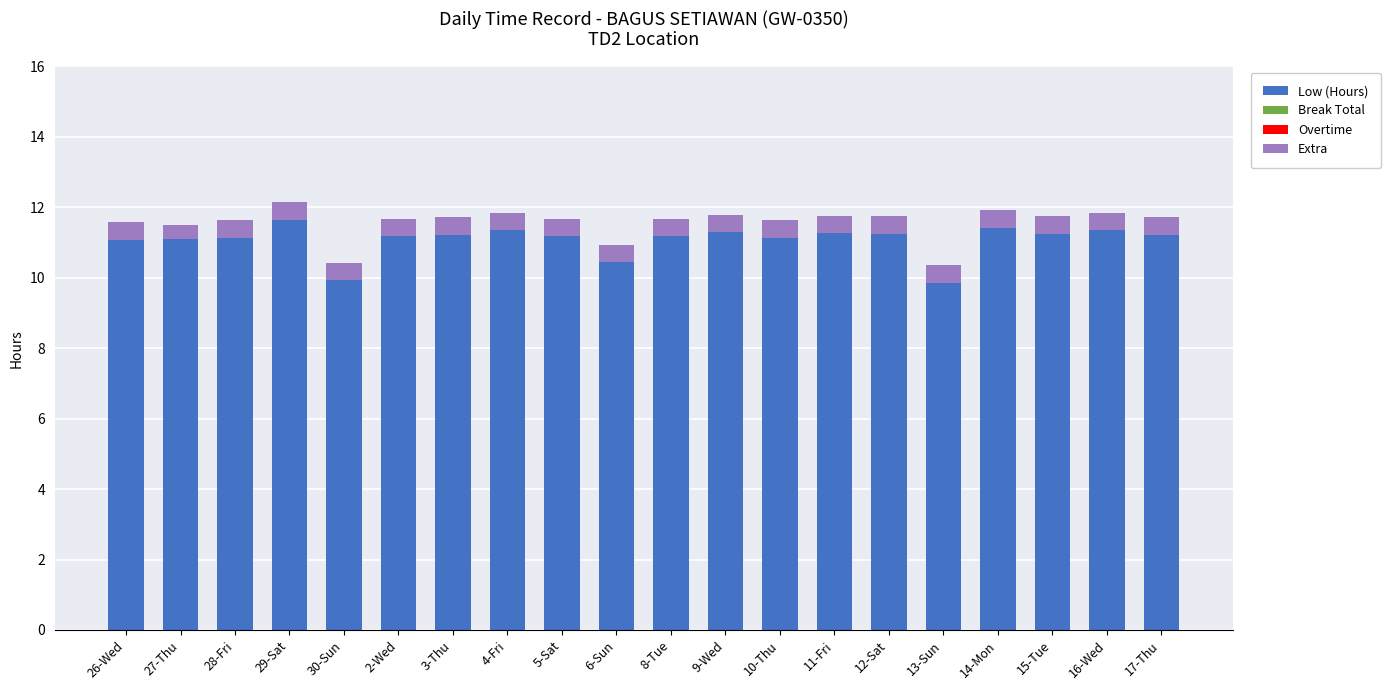

What is the total value across all series at 15-Tue?

11.8